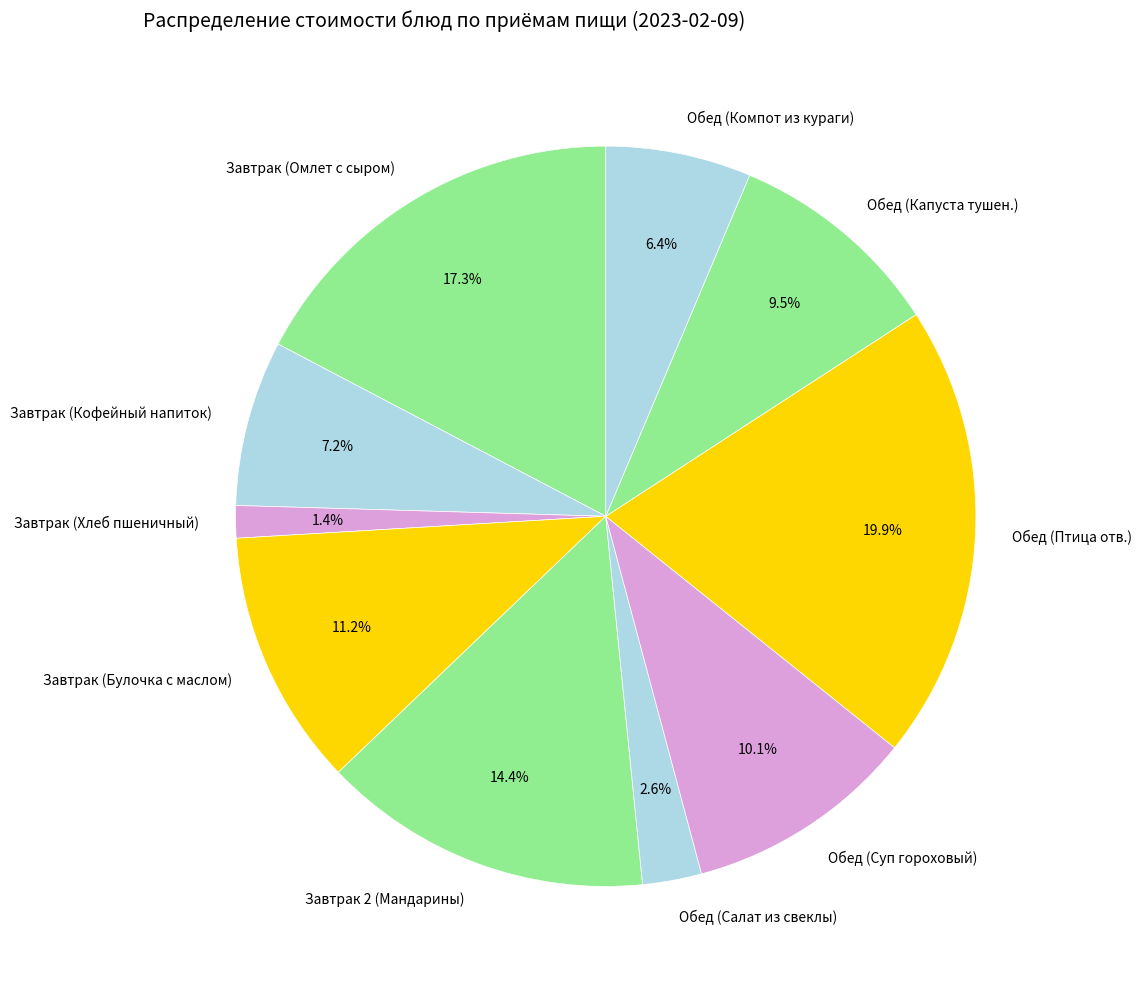

Does any single category account for the majority?

No